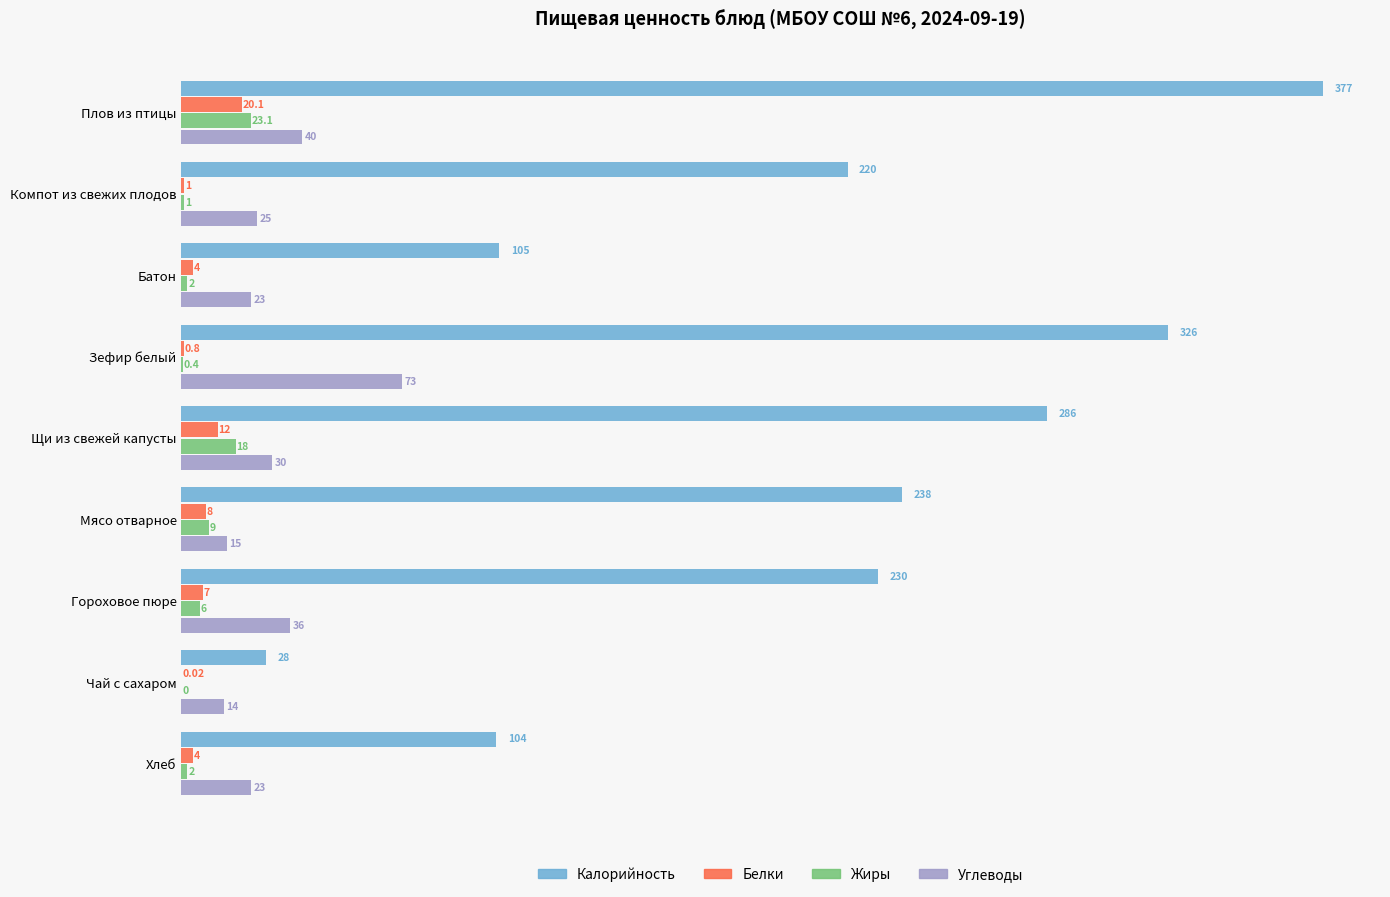

Which series changed the most between Компот из свежих плодов and Чай с сахаром?

Калорийность